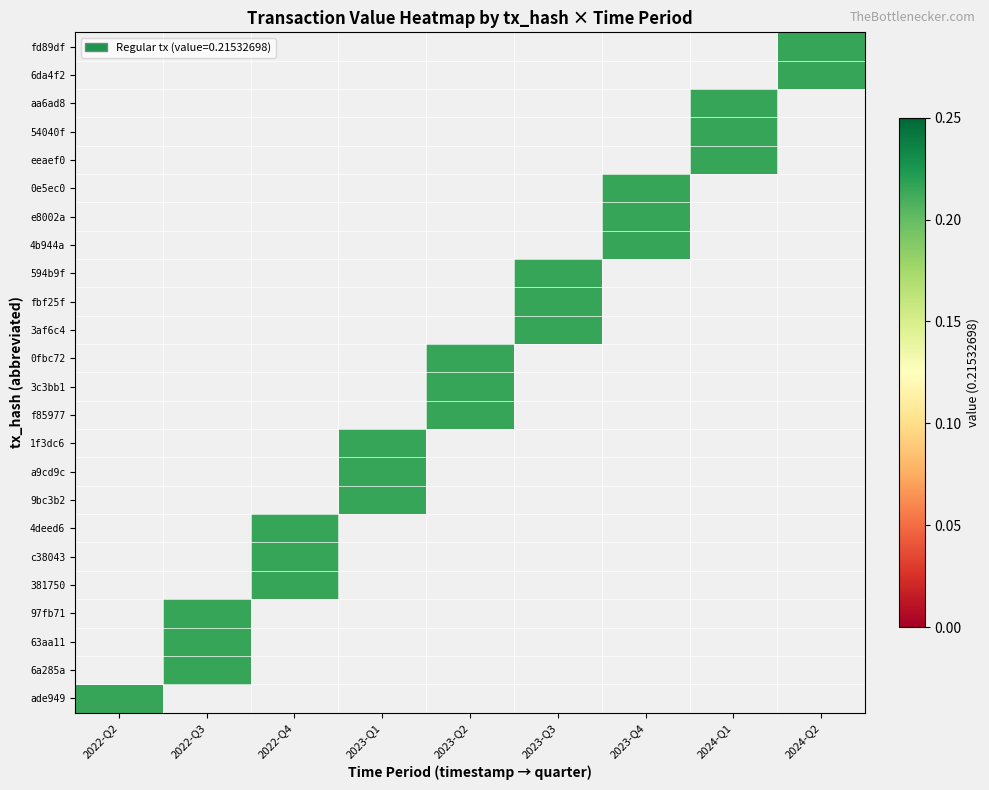

Which label corresponds to the smallest value in the chart?

2024-Q2